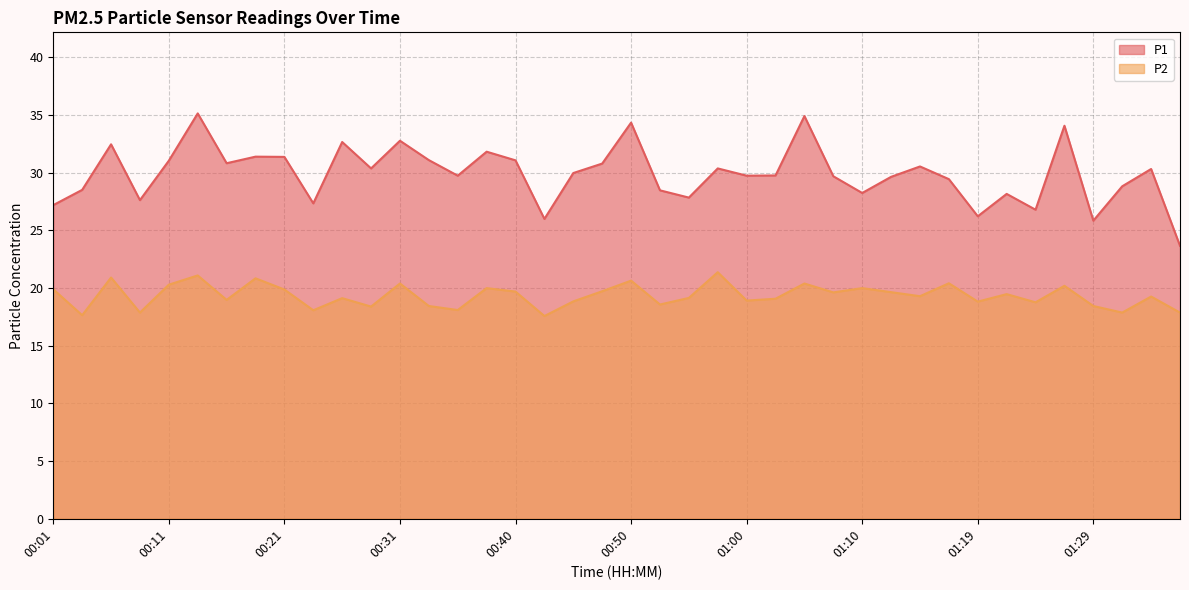

True or false: P1 and P2 intersect in this chart.

False